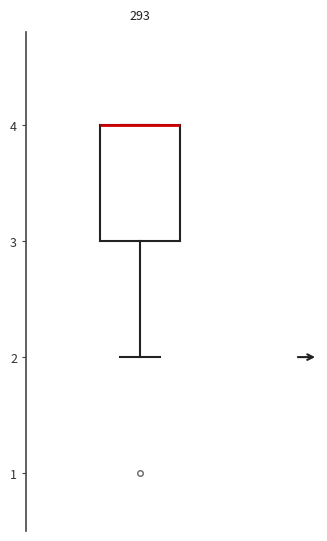

Where does the lower whisker of the box end on the y-axis? The values are not printed on the chart, so give them approximately, as read against the axis.

2